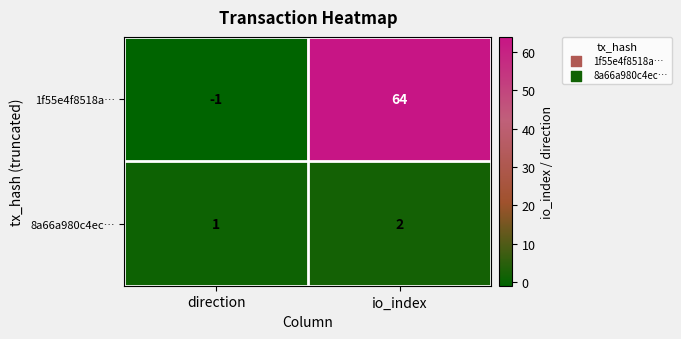

How many categories are shown in the chart?

2